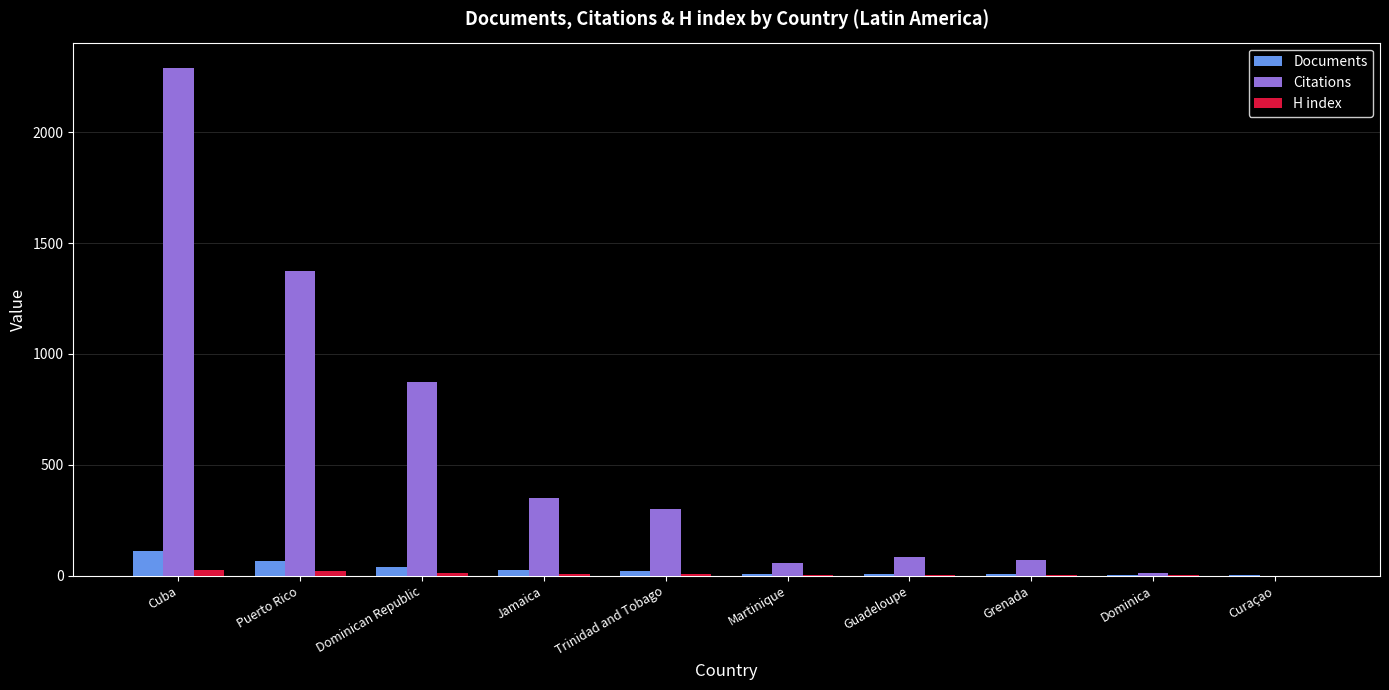

The value of Citations at Dominican Republic is 218. True or false?

False